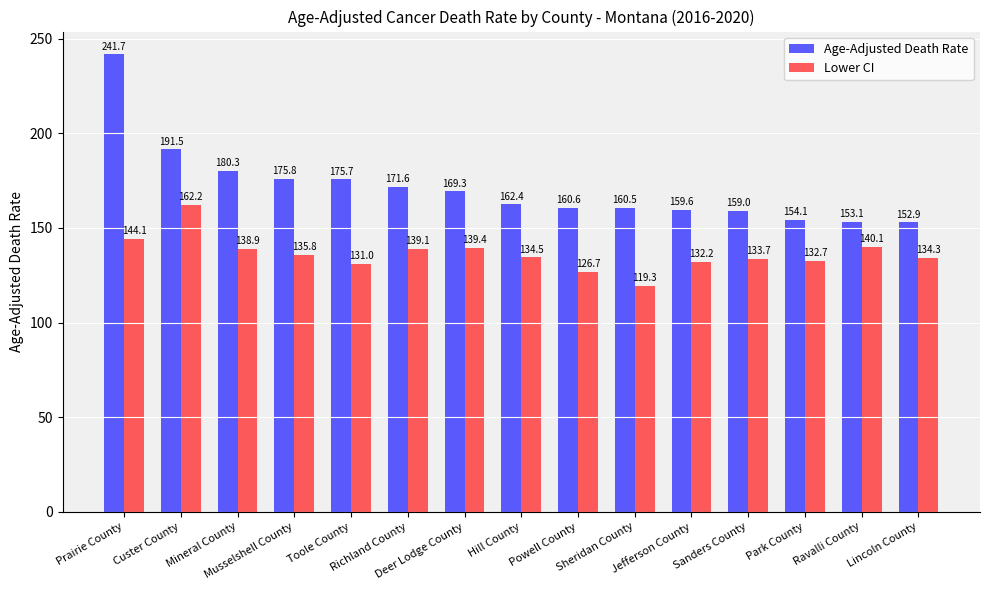

What is the average value of the Lower CI series?

136.3